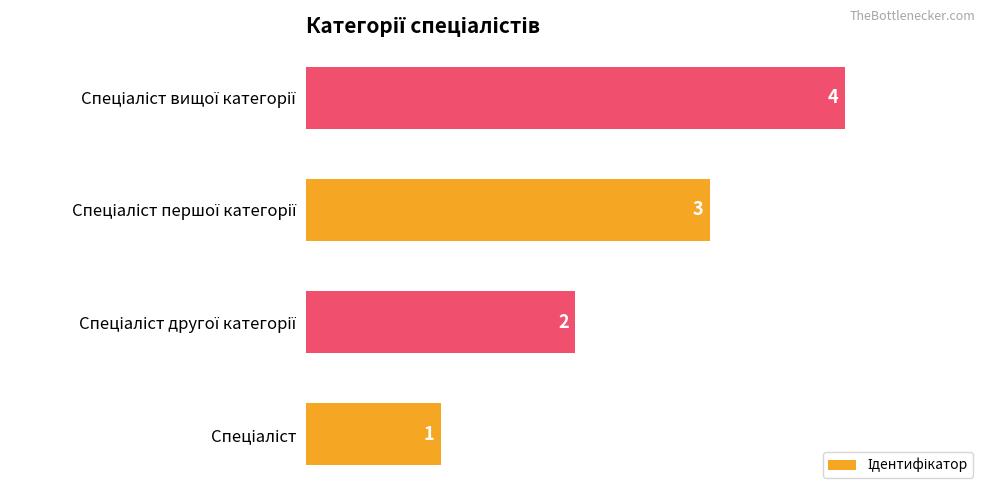

Count the values in the range 2 to 4.

3